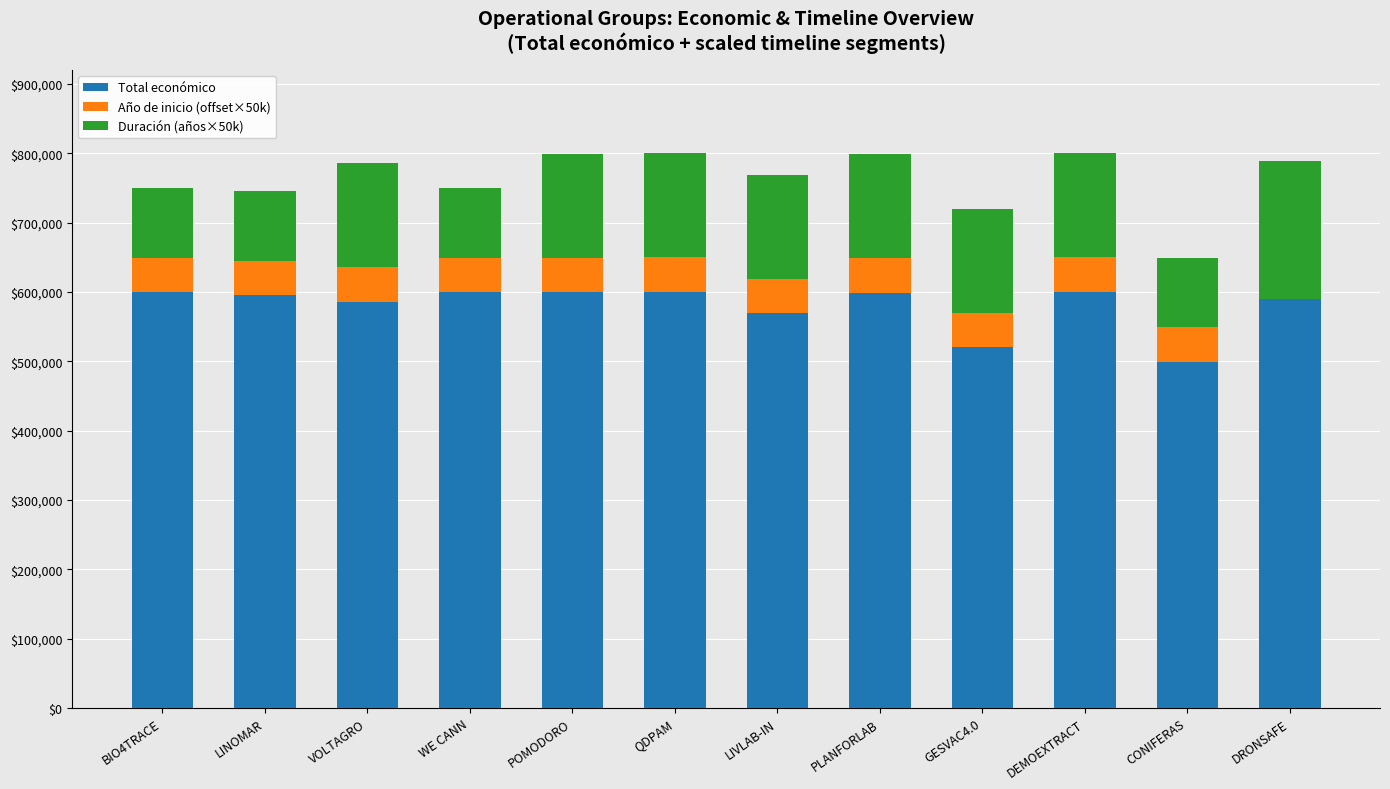

Where is Total económico nearest to the value 549551?

LIVLAB-IN